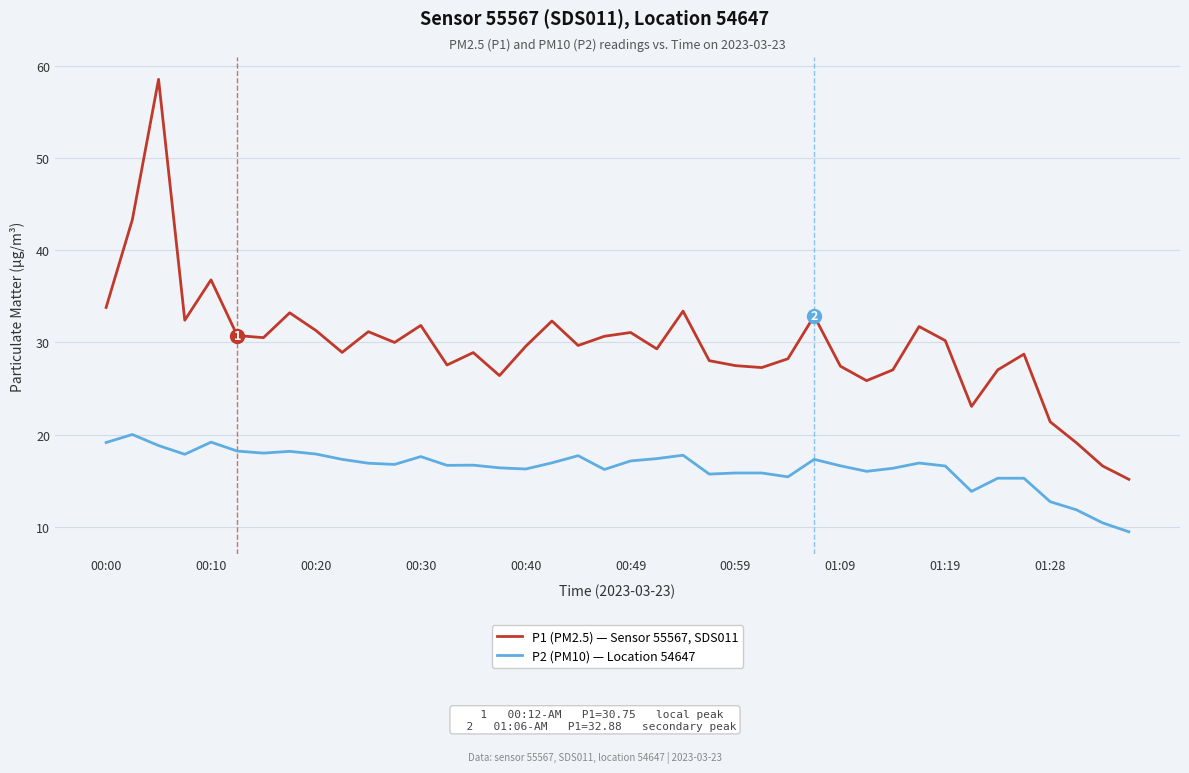

List the series in order of their overall mean, lowest first.

P2 (PM10) — Location 54647, P1 (PM2.5) — Sensor 55567, SDS011